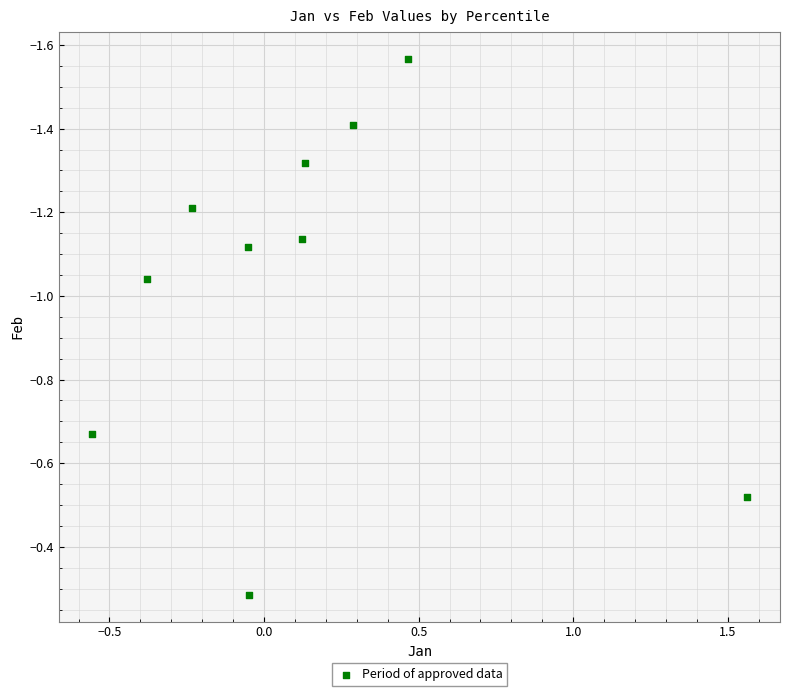

What is the range of X values (max minus min)?

2.1